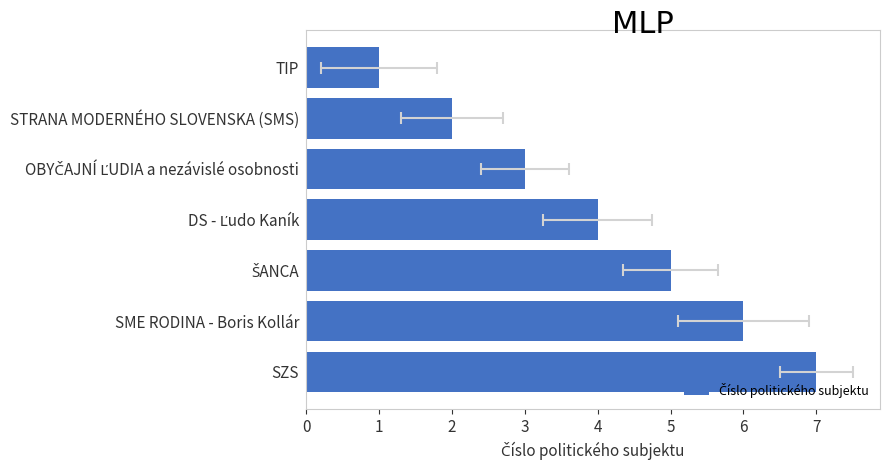

How many bars are there in total?

7